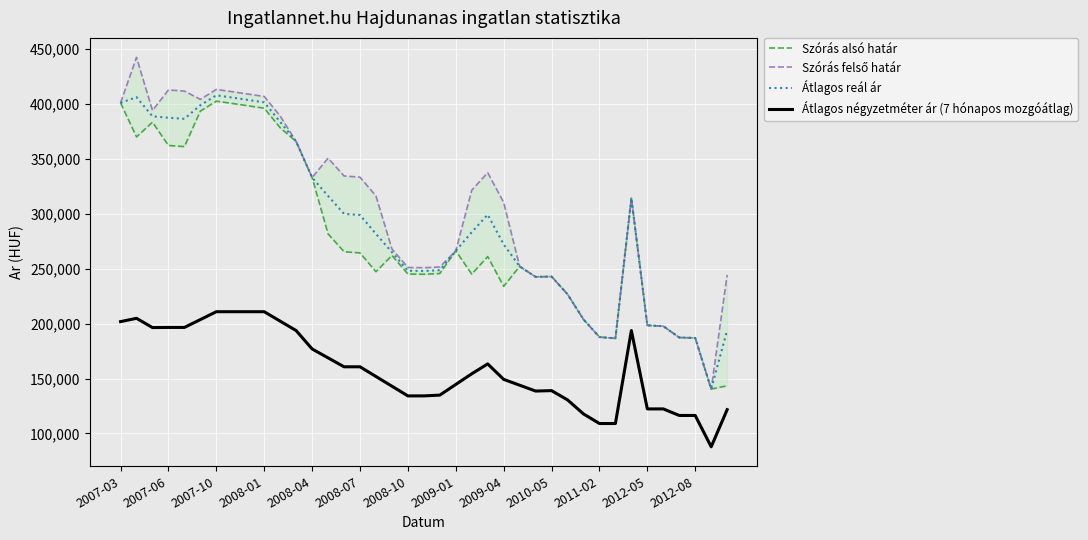

How many lines are shown in the chart?

4